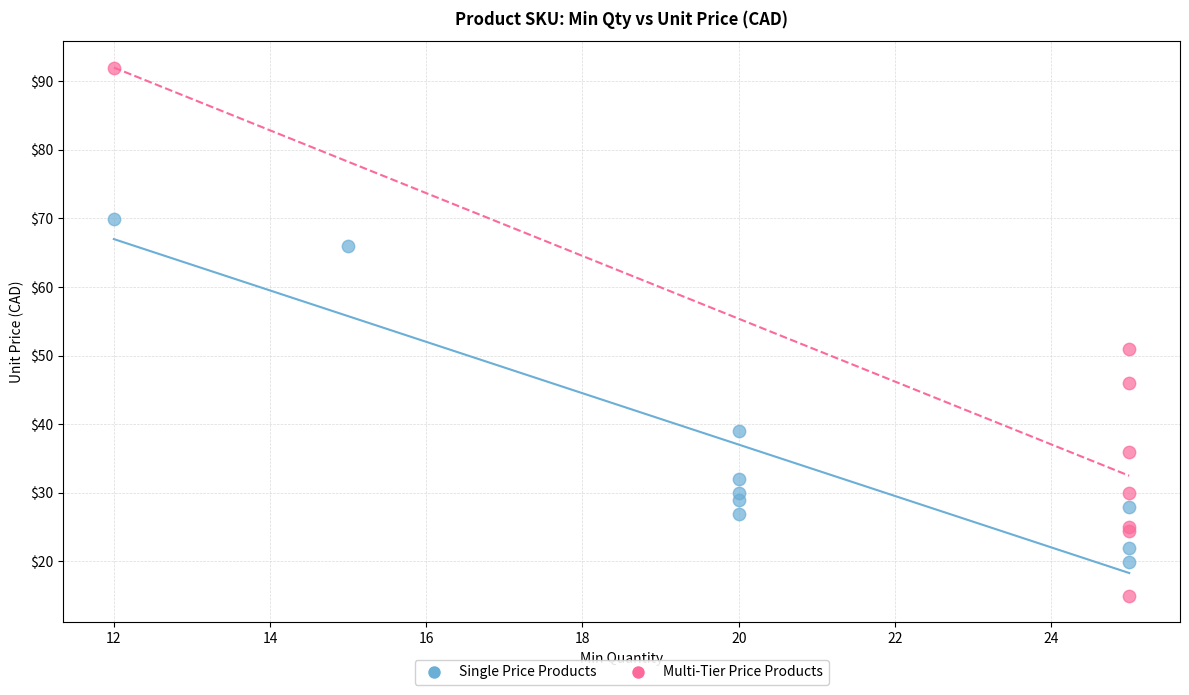

Which series reaches the minimum Y coordinate?

Multi-Tier Price Products